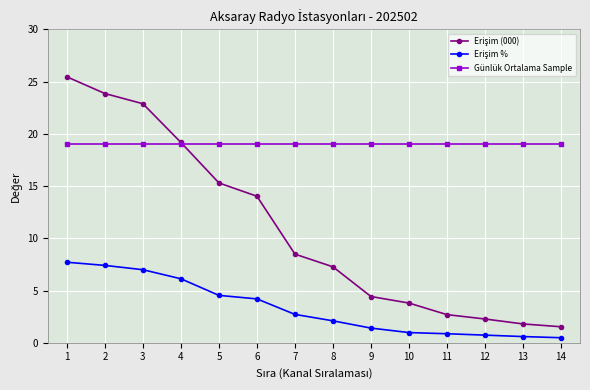

How many lines are shown in the chart?

3